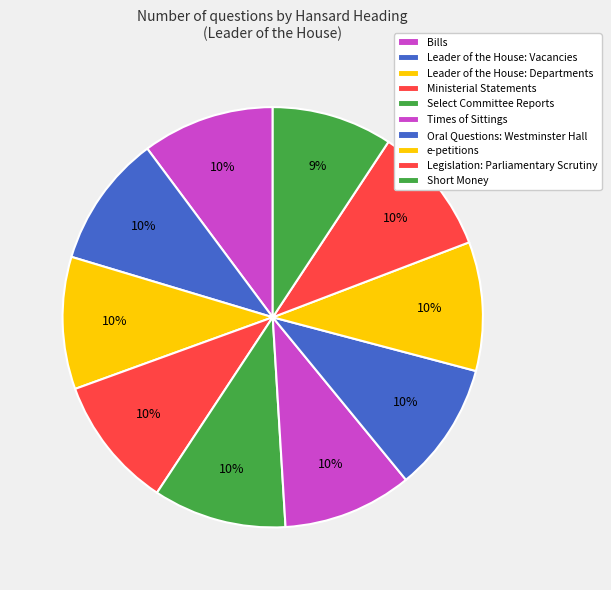

To the nearest percent, what portion does Ministerial Statements represent?

10%